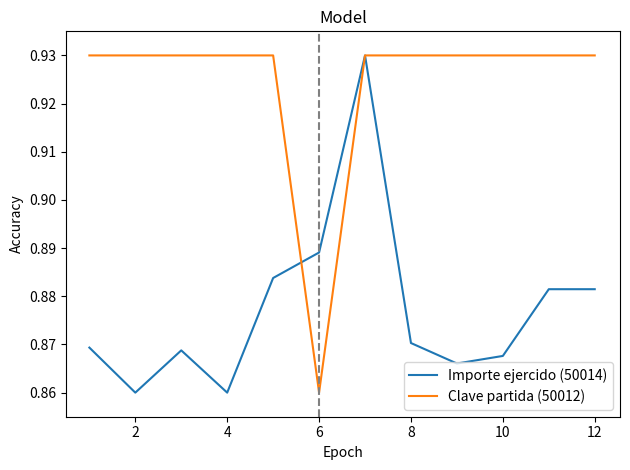

Which series has the largest total across all categories?

Clave partida (50012)